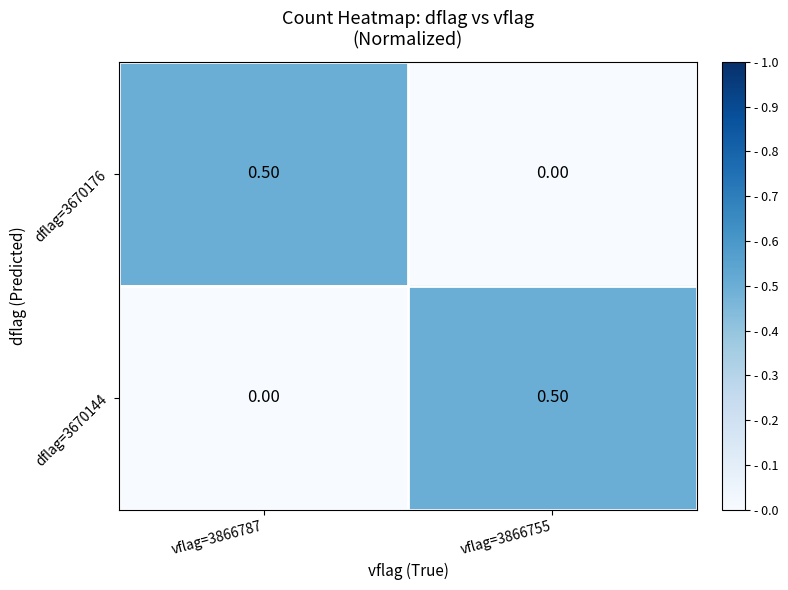

Rank the series at vflag=3866787 from lowest to highest value.

dflag=3670144, dflag=3670176